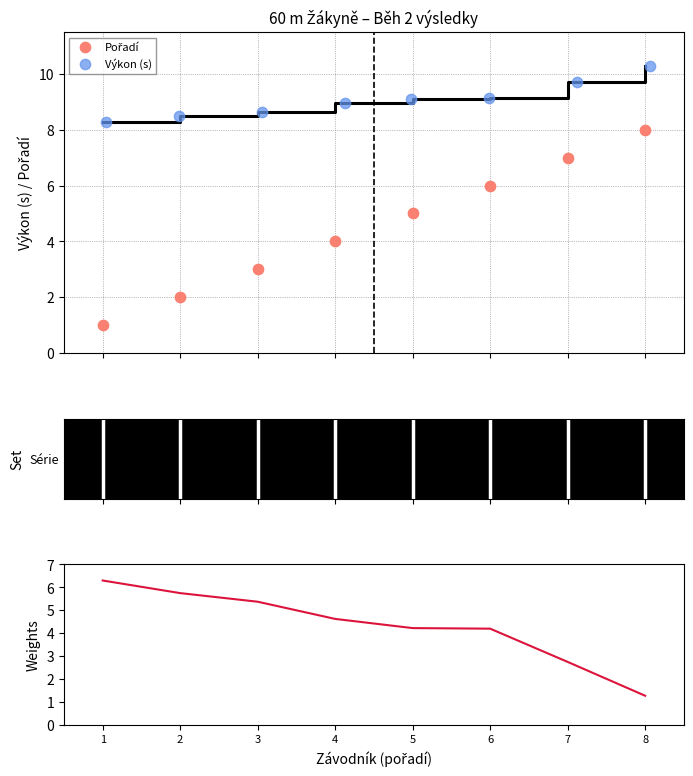

Is the value of Vítr (m/s) at 4 greater than the value of Výkon (s) at 8?

No